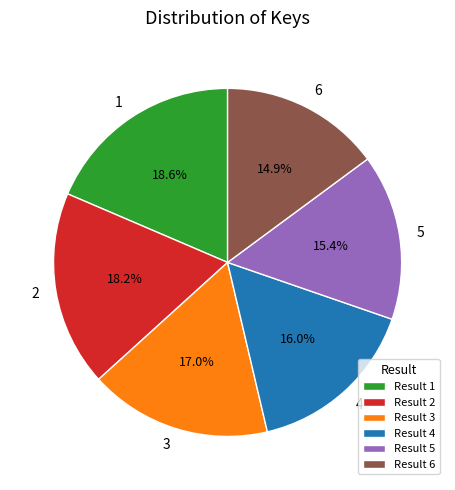

To the nearest percent, what percentage of the pie is 3?

17%